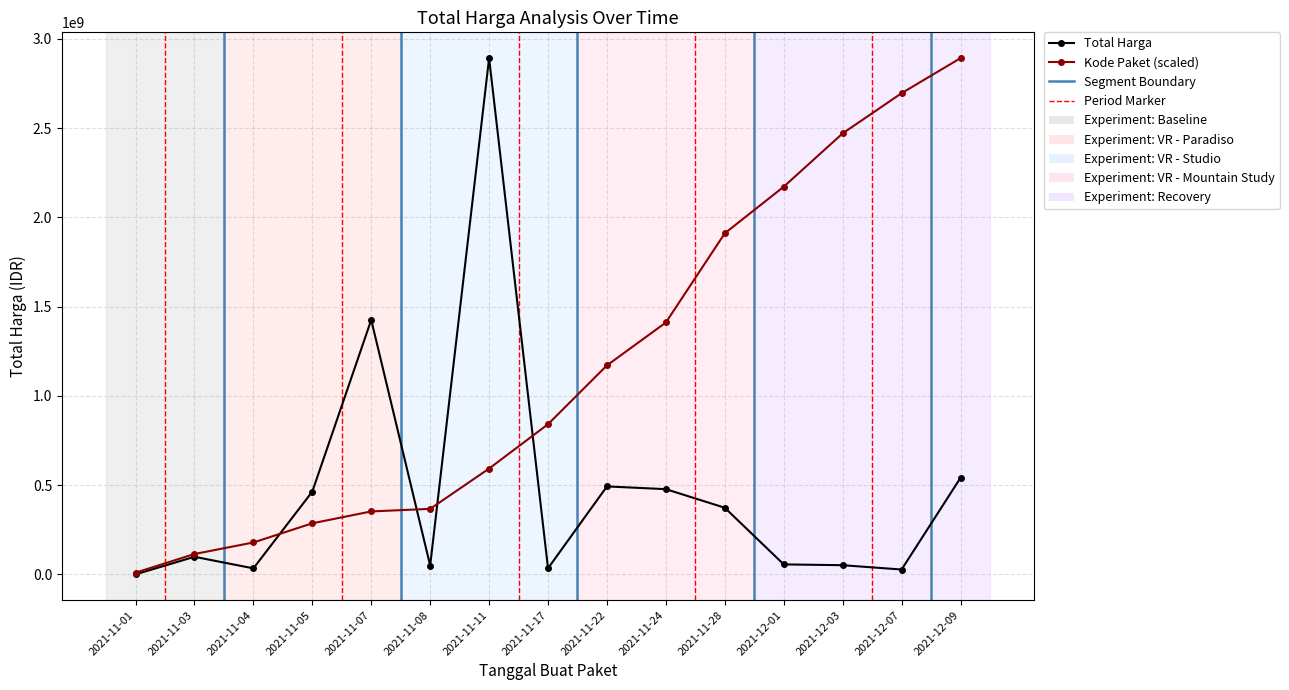

What is the label of the 14th point from the left?

2021-12-07